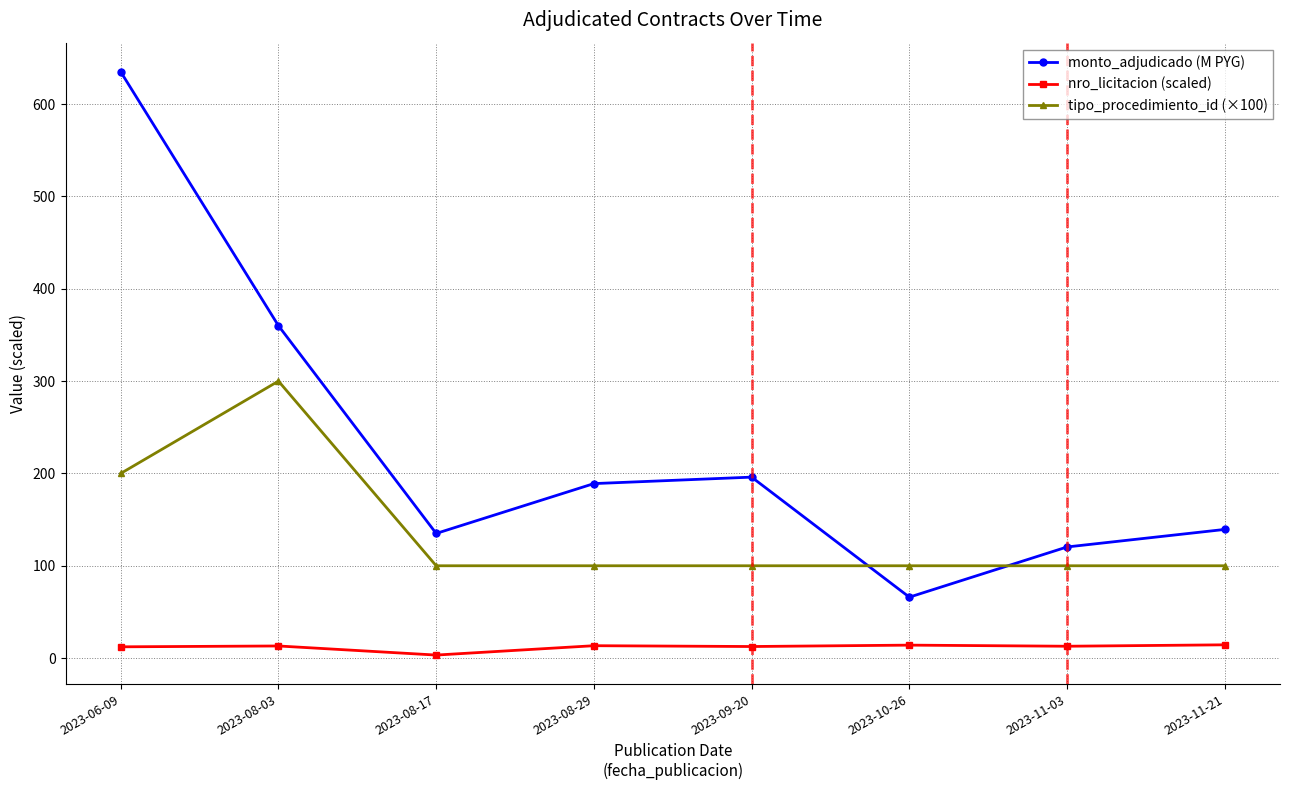

What is the minimum value for tipo_procedimiento_id (×100)?

100.0